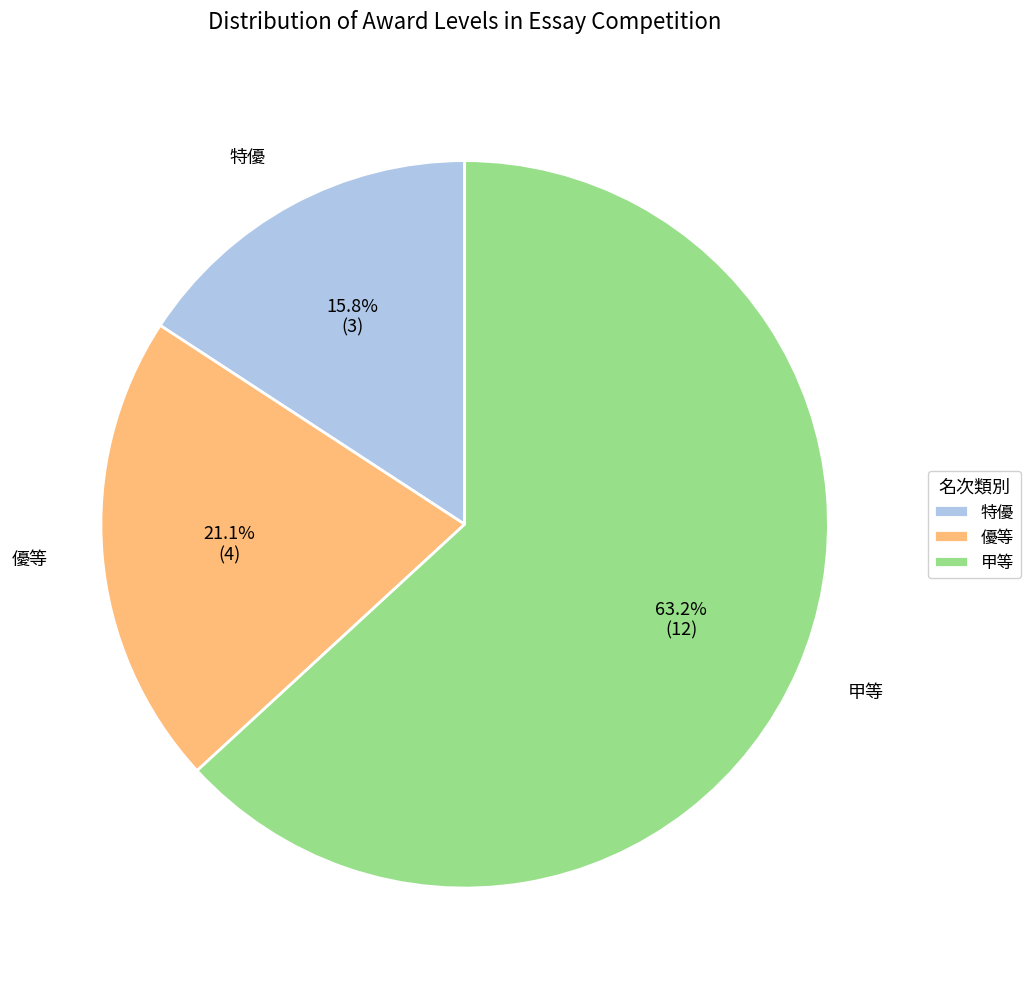

Which slice is the smallest?

特優